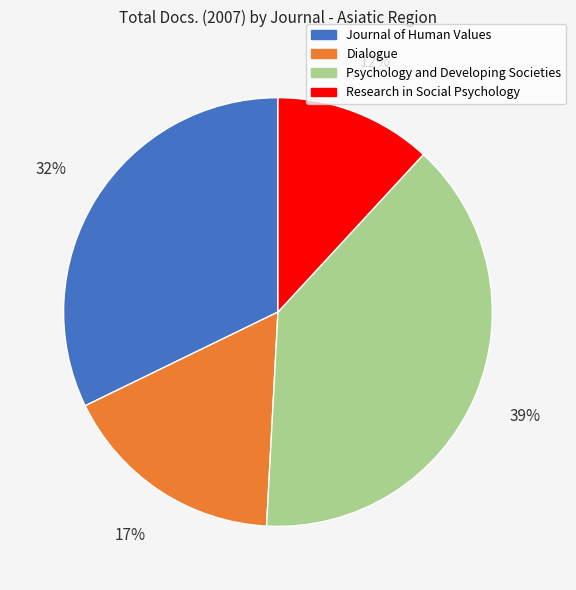

Which slice is the smallest?

Research in Social Psychology